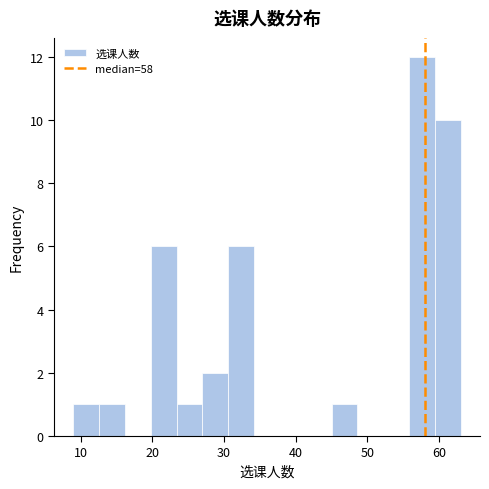

Read against the x-axis, roughly where is the centre of the tallest bar?

58